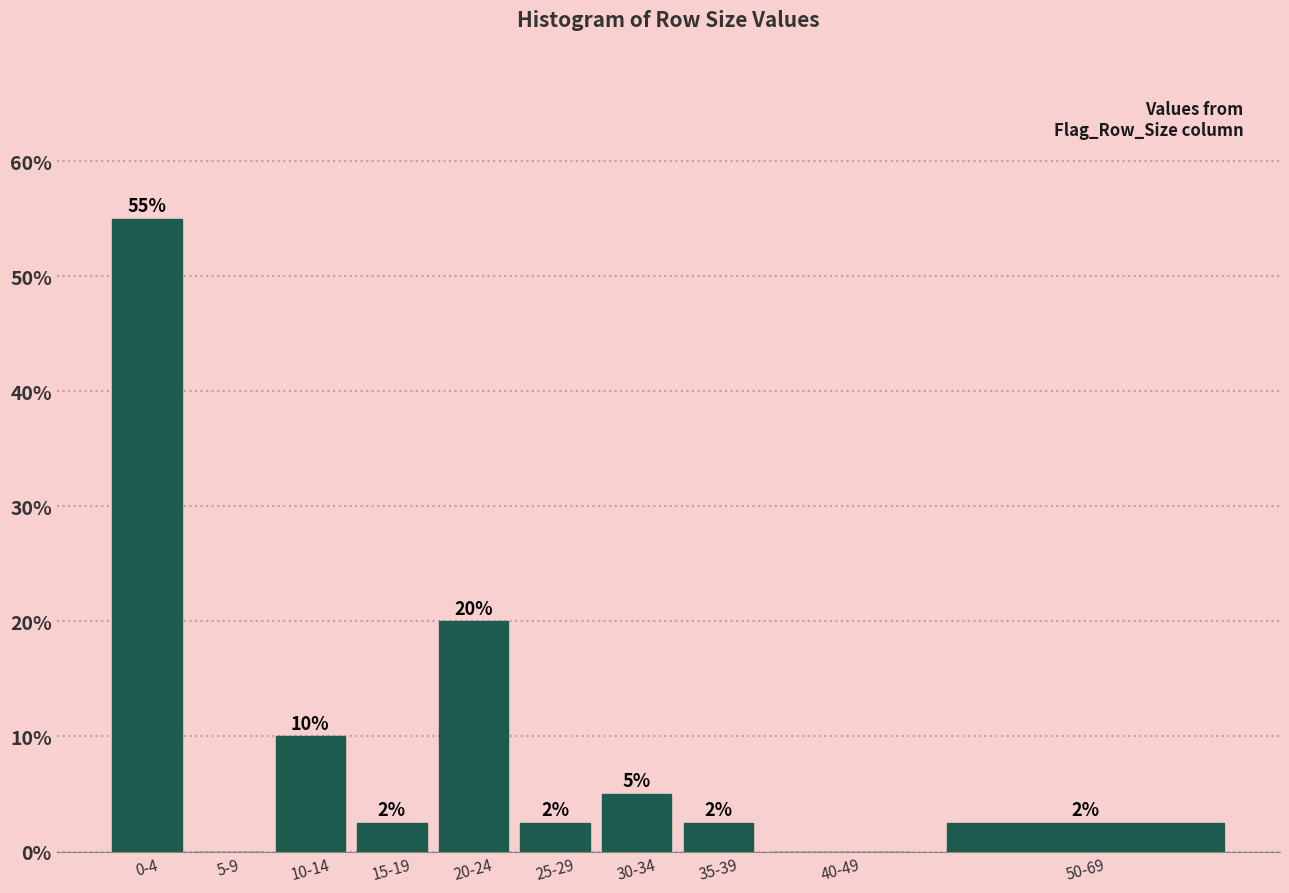

The value at 30-34 is 7.4. True or false?

False